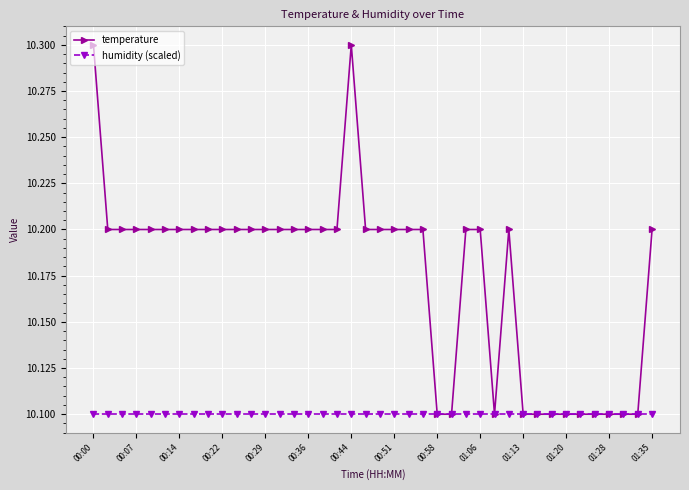

What is the value of the temperature point at the 35th from the left?

10.1